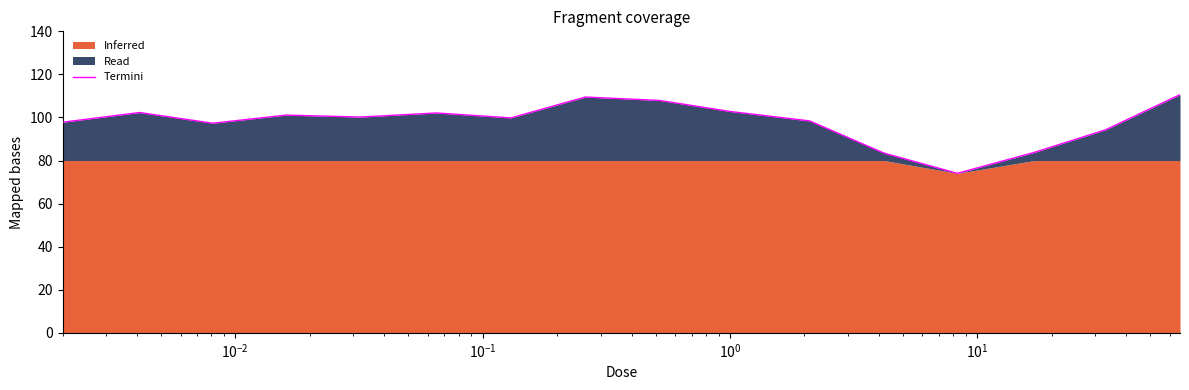

What is the maximum value for Termini?

110.6